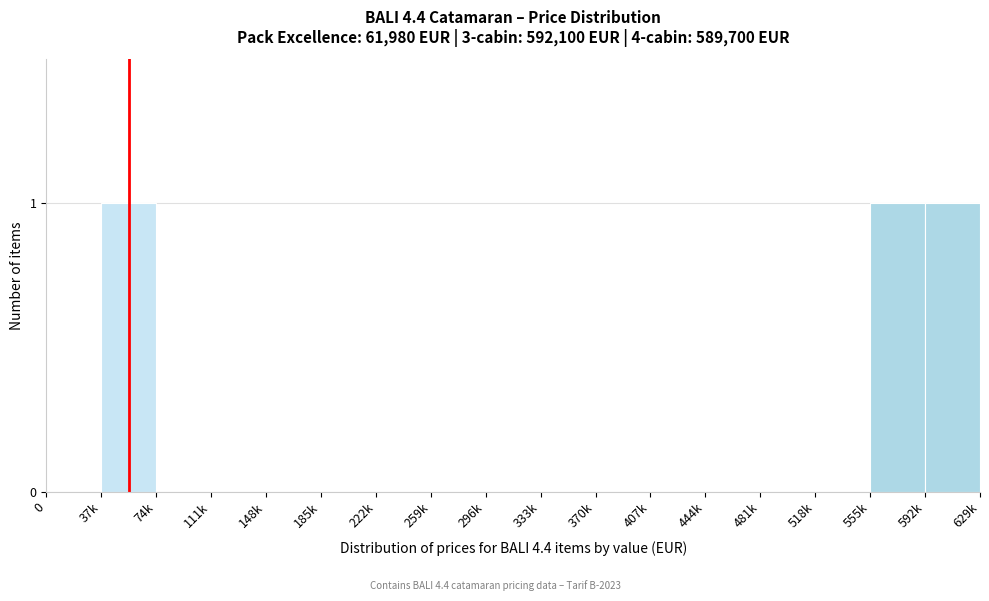

Reading left to right, what are all the values shown in this chart?

0=0	37k=1	74k=0	111k=0	148k=0	185k=0	222k=0	259k=0	296k=0	333k=0	370k=0	407k=0	444k=0	481k=0	518k=0	555k=1	592k=1